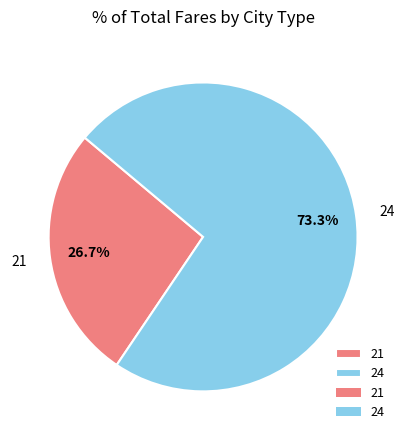

What percentage is the 21 slice, to the nearest percent?

27%